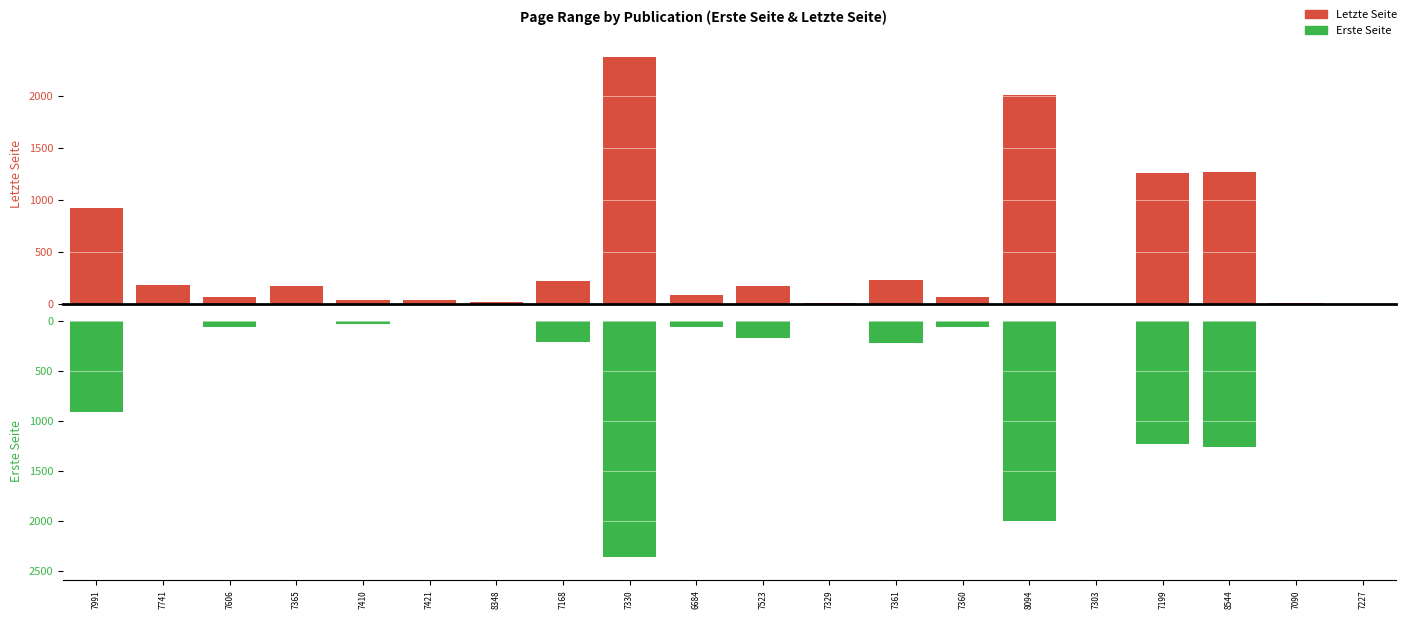

What are all the series names shown in the legend?

Letzte Seite, Erste Seite